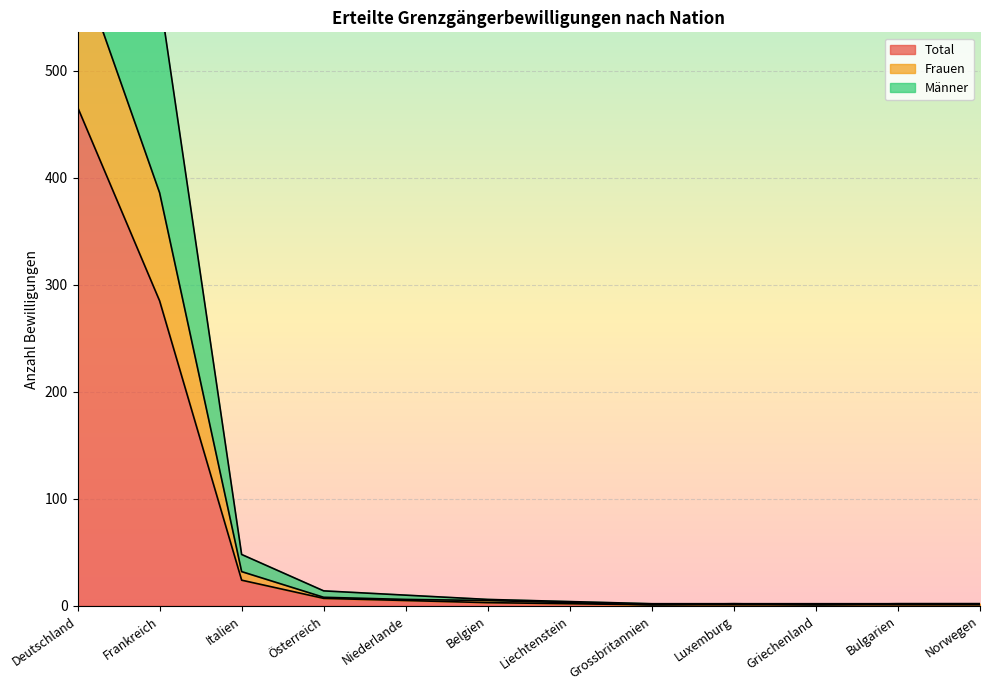

What is the label of the 10th point from the left?

Griechenland